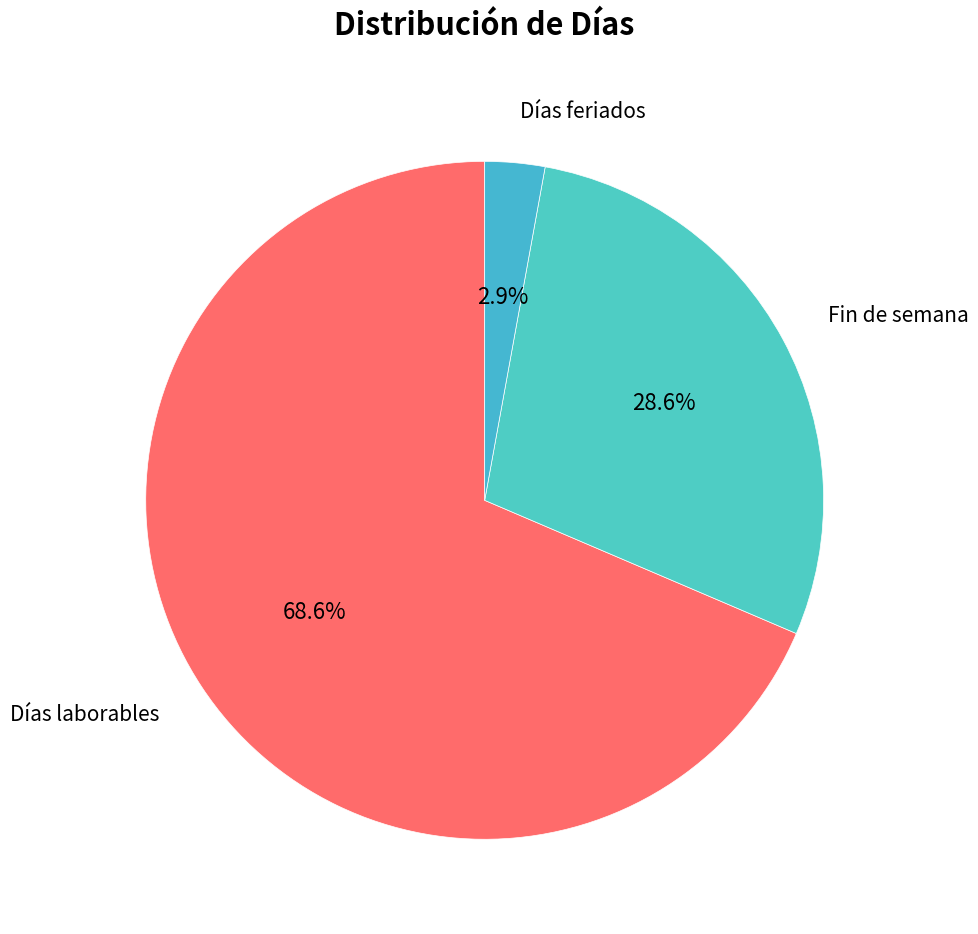

Rank the categories by value from lowest to highest.

Días feriados, Fin de semana, Días laborables